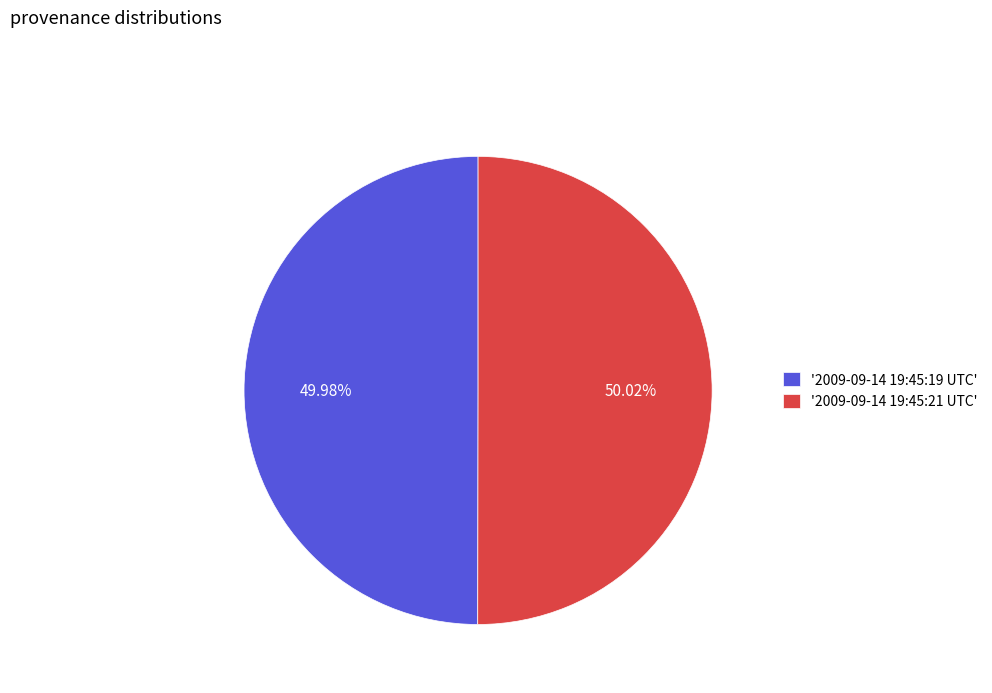

Is there any slice that represents more than half of the pie?

Yes